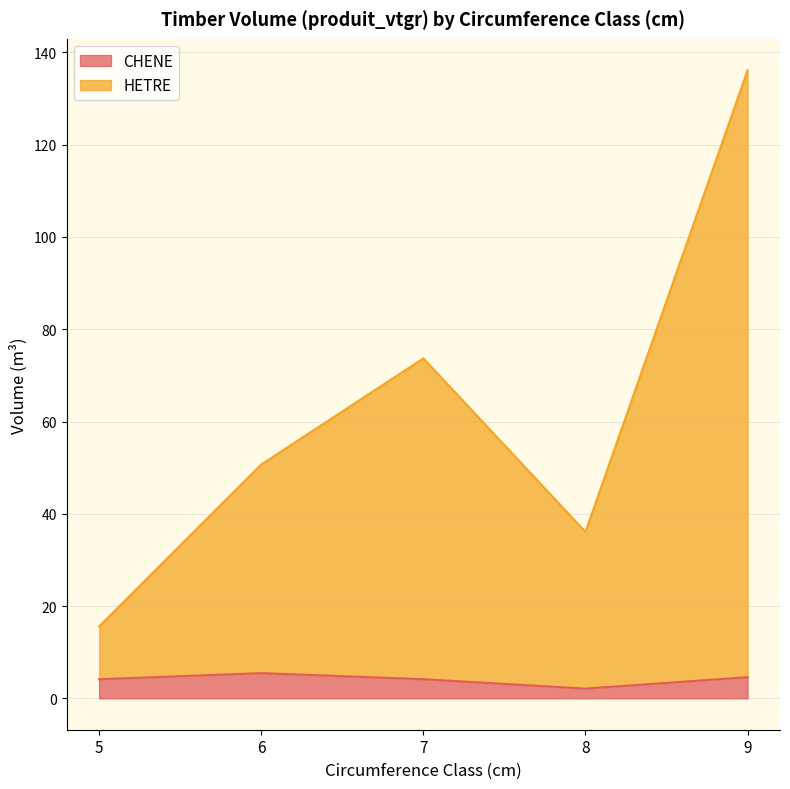

What is the maximum value shown in the chart?

136.1